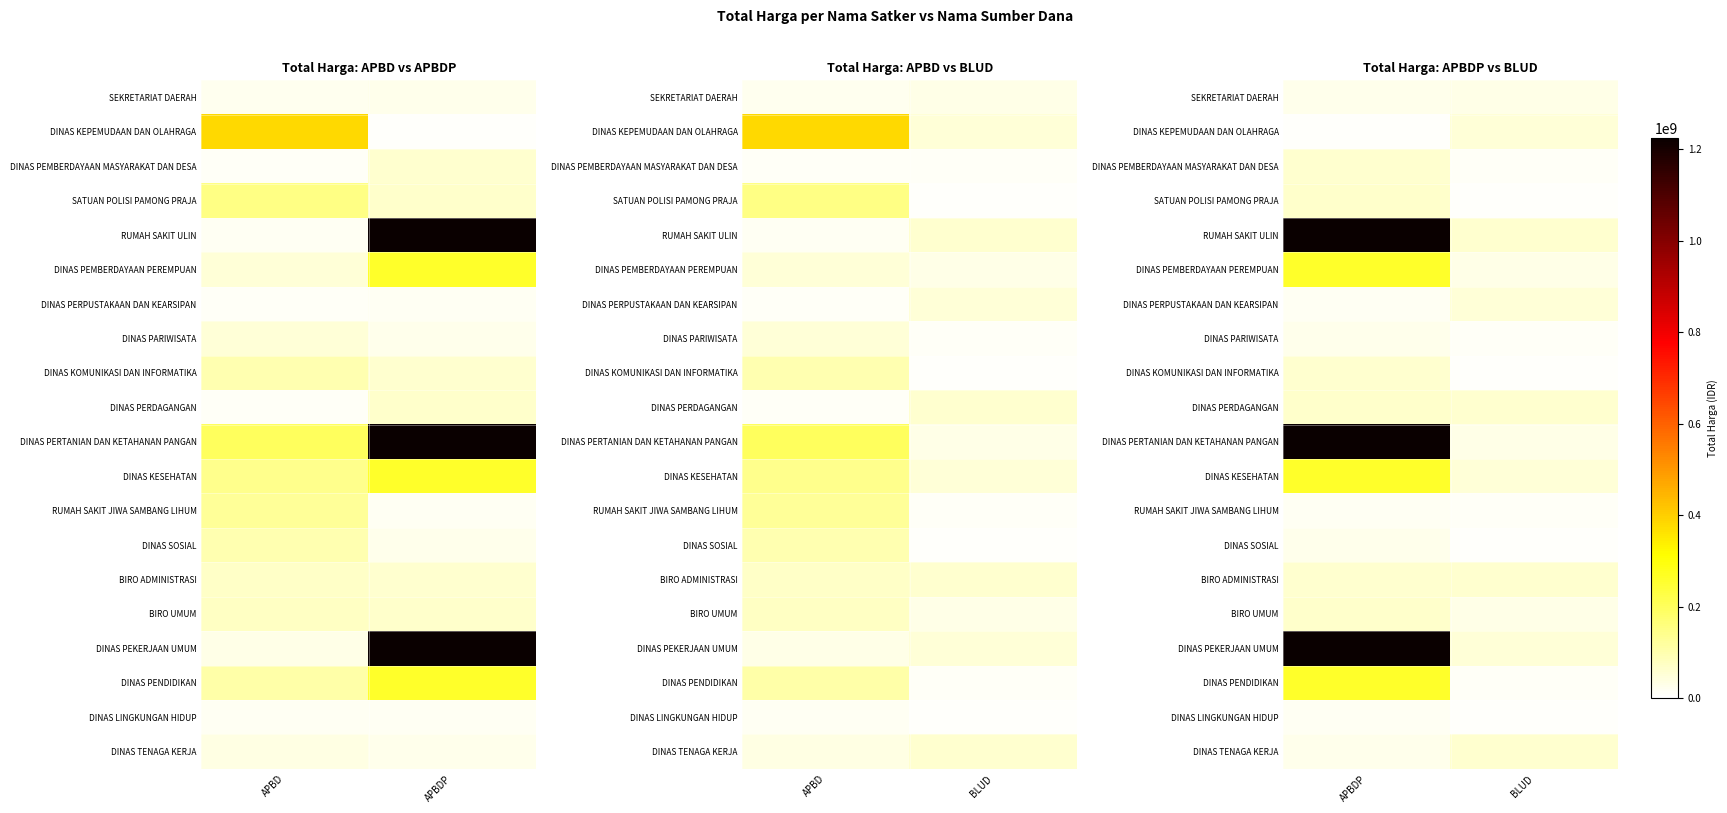

What is the approximate value of DINAS PEMBERDAYAAN MASYARAKAT DAN DESA at BLUD, to the nearest 100?

13442000